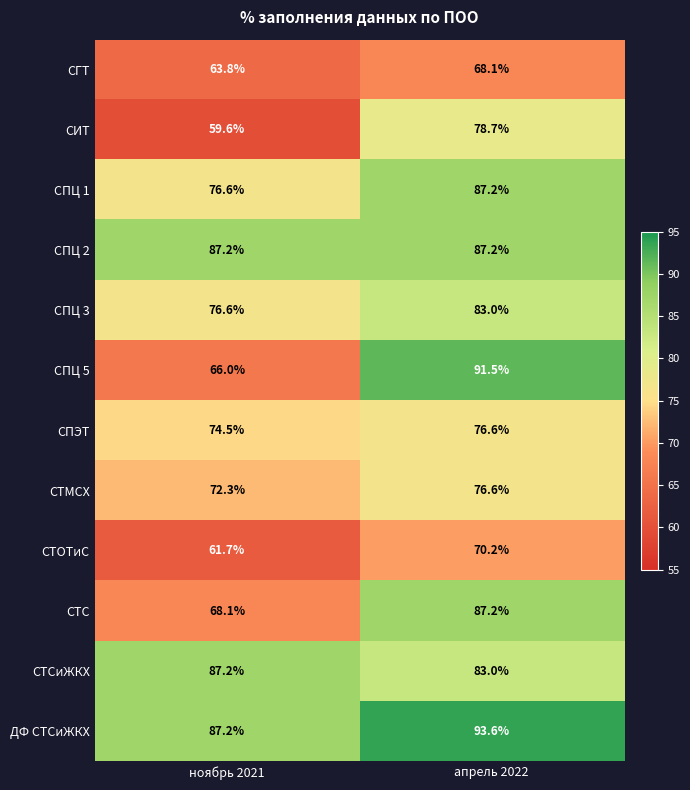

What is the sum of all СПЦ 5 values?

157.5